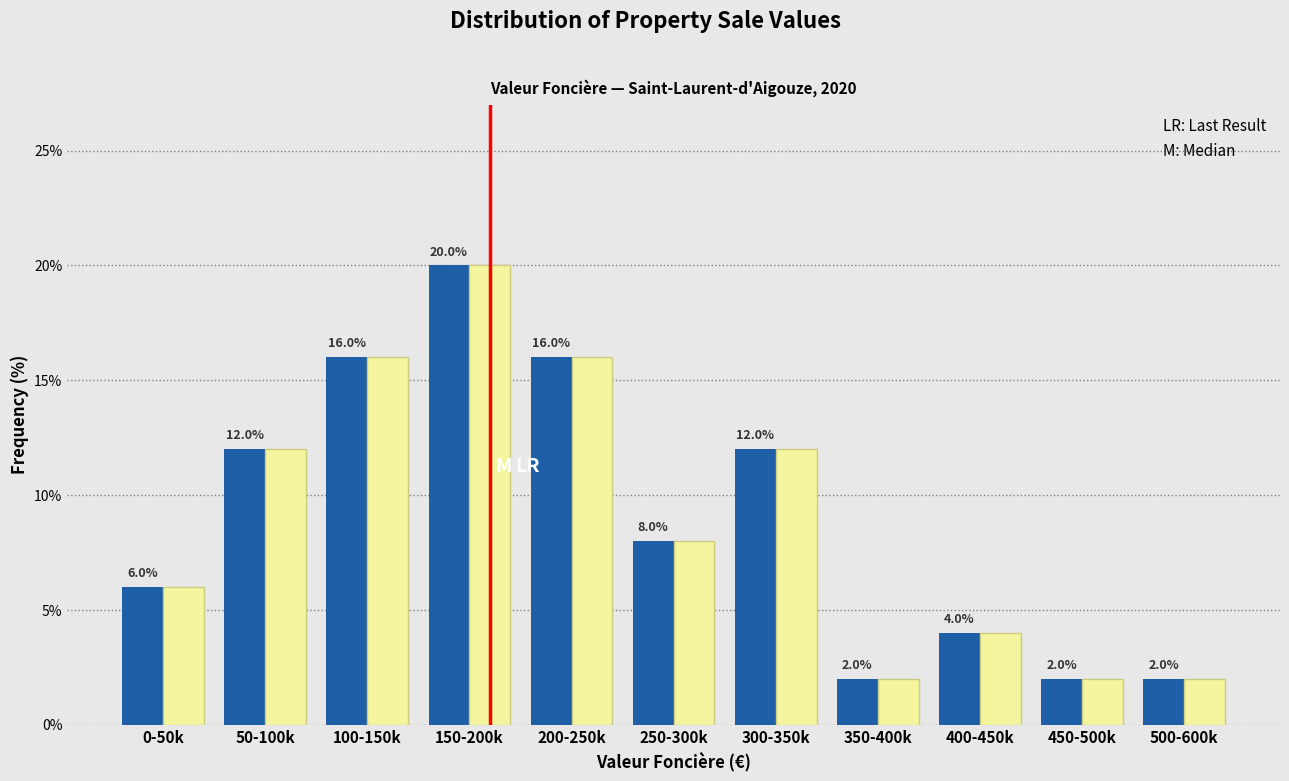

What is the total value across all series at 400-450k?

8